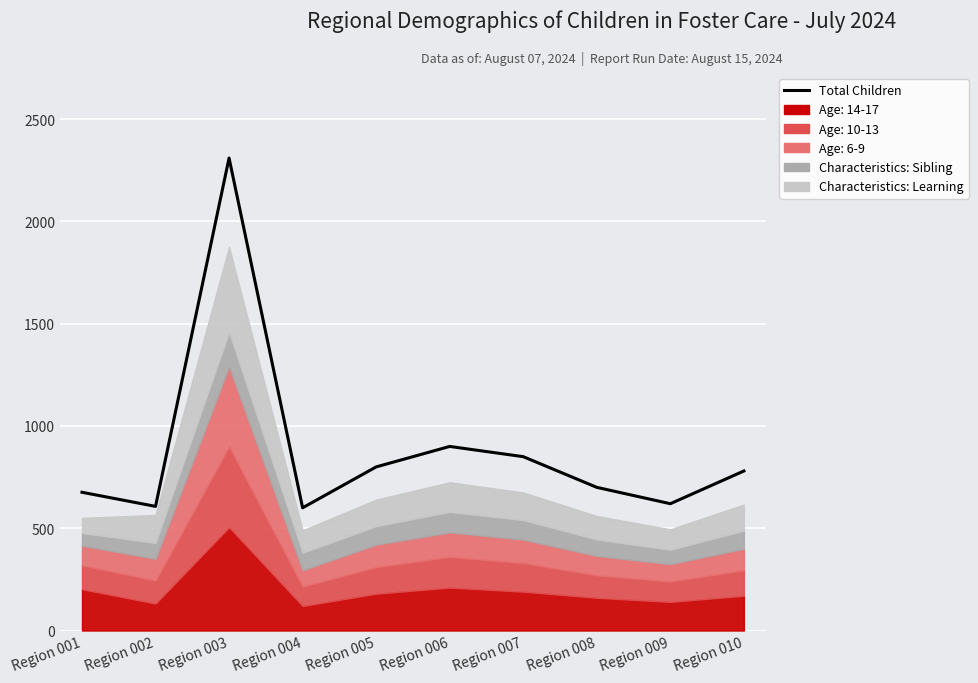

How many lines are shown in the chart?

1